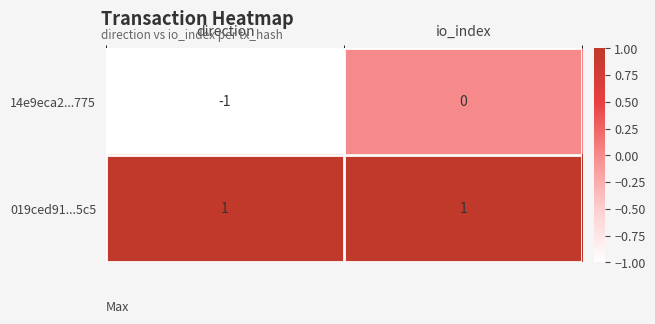

At which category is the sum across all series the highest?

io_index